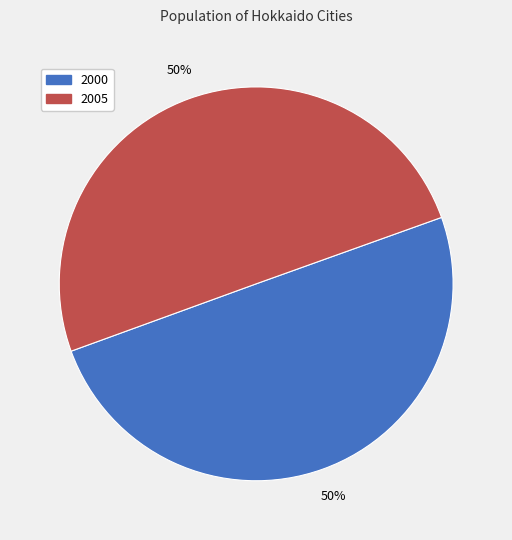

To the nearest percent, what is the average slice percentage?

50%